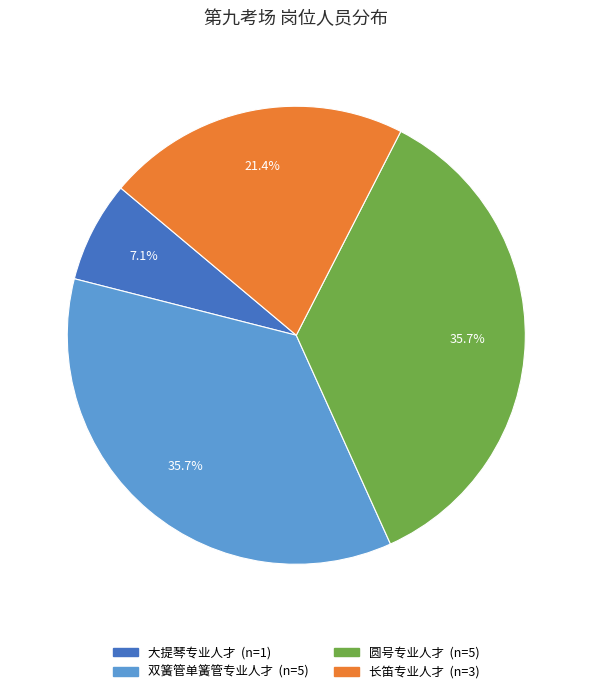

To the nearest percent, what percentage of the pie is 双簧管单簧管专业人才?

36%